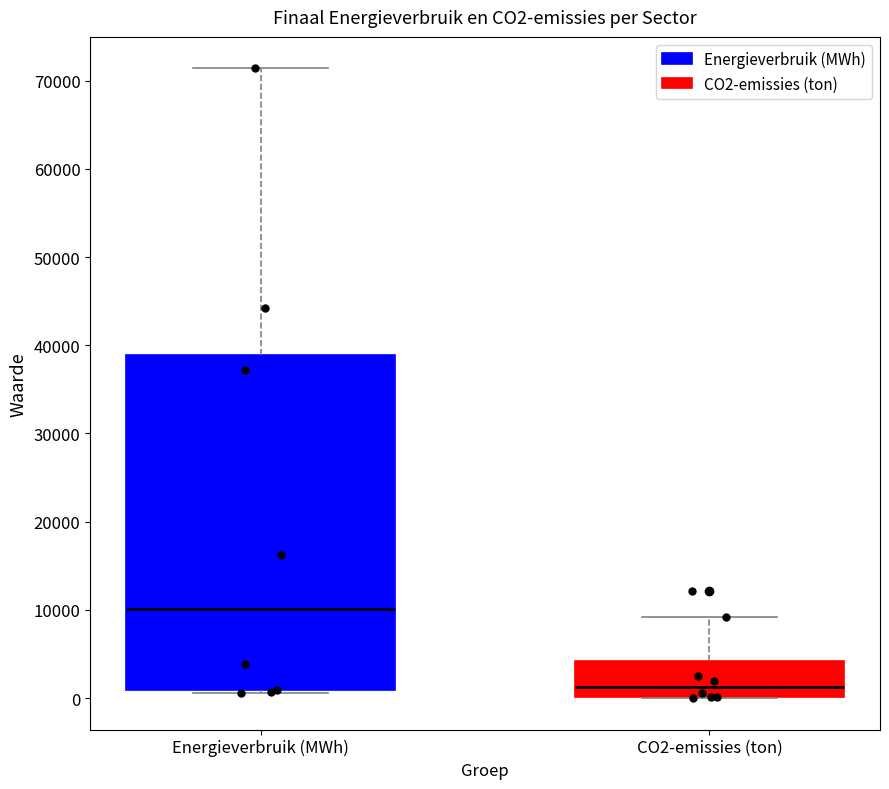

Which box is the tallest, from its lower edge to its upper edge?

Energieverbruik (MWh)